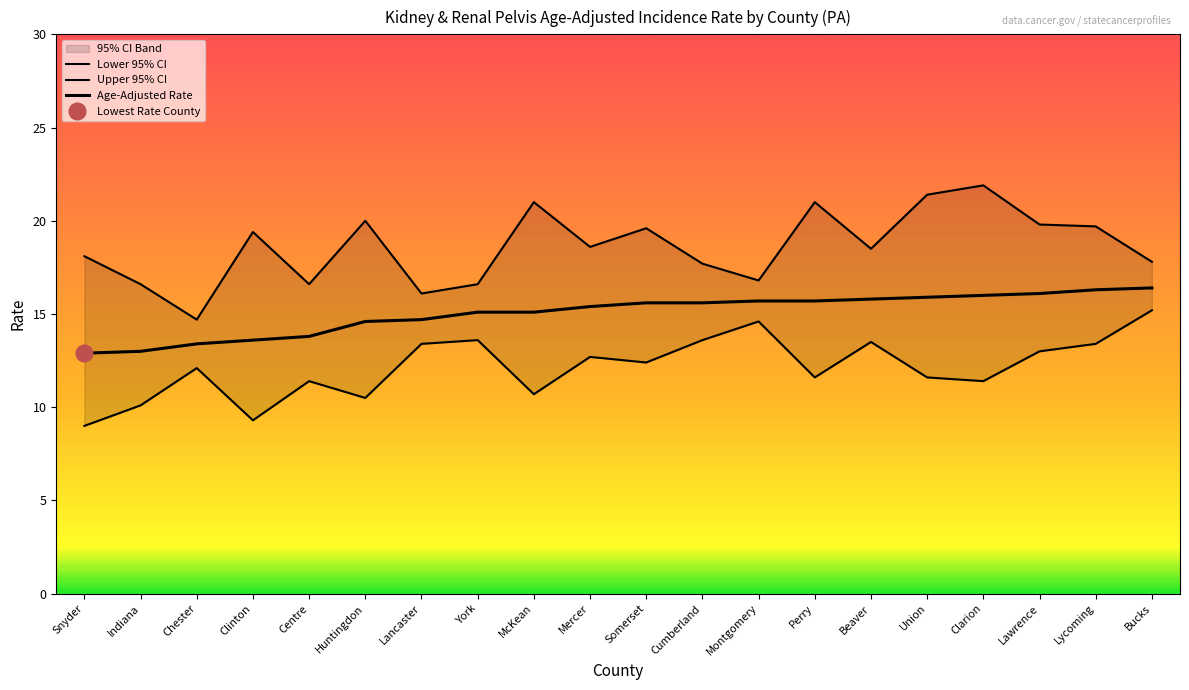

Does the chart have visible grid lines?

No